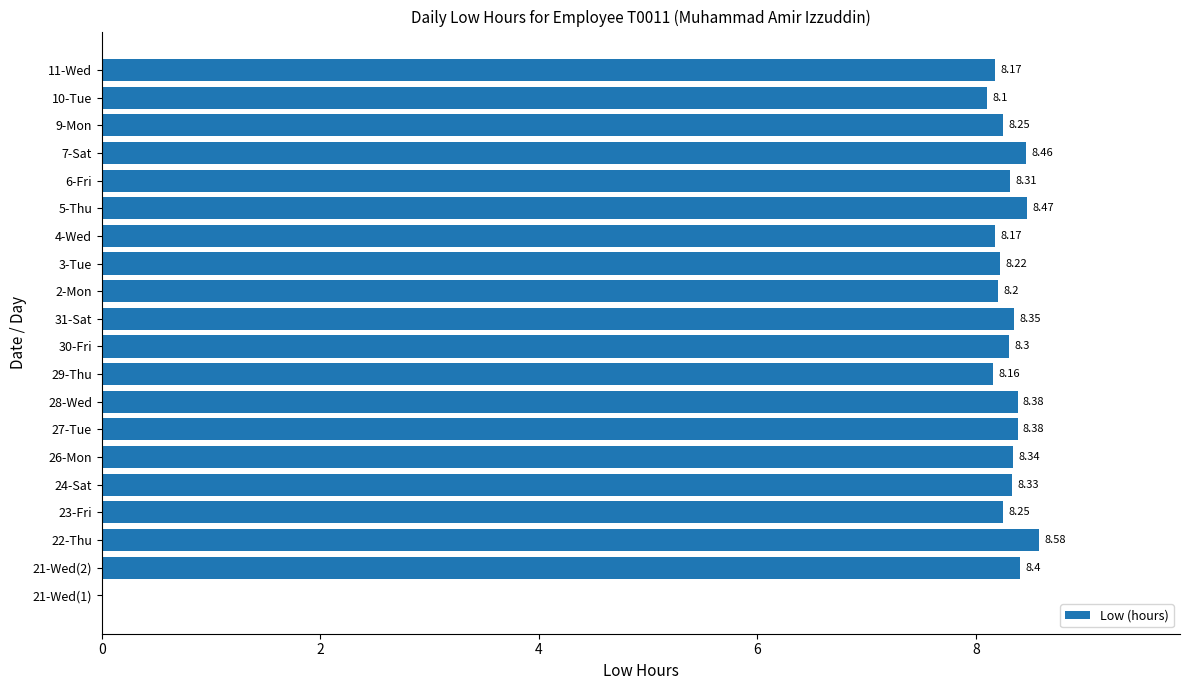

What is the average value?

7.9